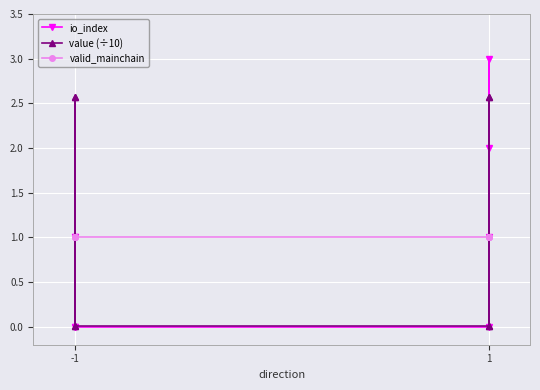

How many interior local peaks does the value (÷10) series have?

1